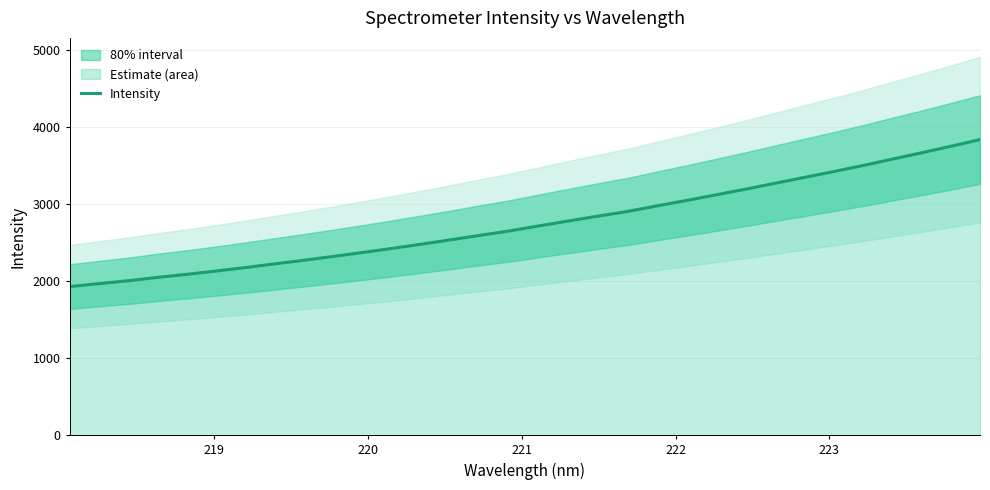

What is the minimum value for Intensity?

1931.5